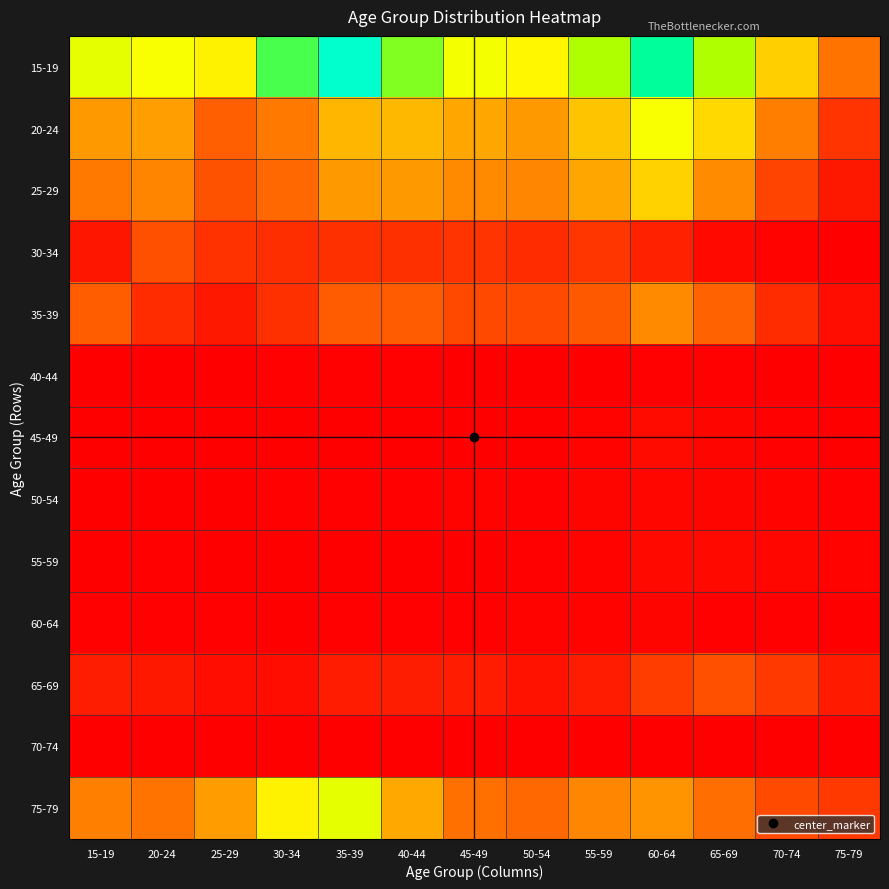

Which series has the largest range (max minus min)?

15-19